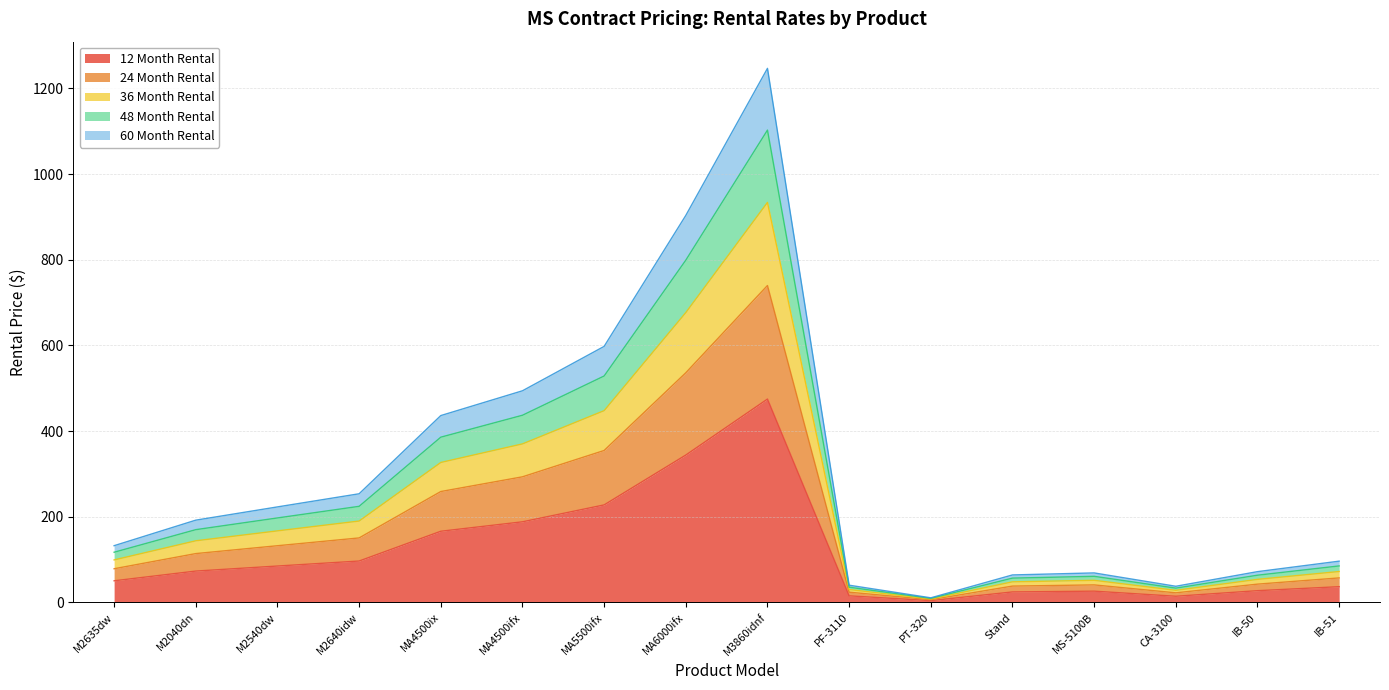

Rank the categories by 60 Month Rental value from highest to lowest.

M3860idnf, MA6000ifx, MA5500ifx, MA4500ifx, MA4500ix, M2640idw, M2540dw, M2040dn, M2635dw, IB-51, IB-50, MS-5100B, Stand, PF-3110, CA-3100, PT-320